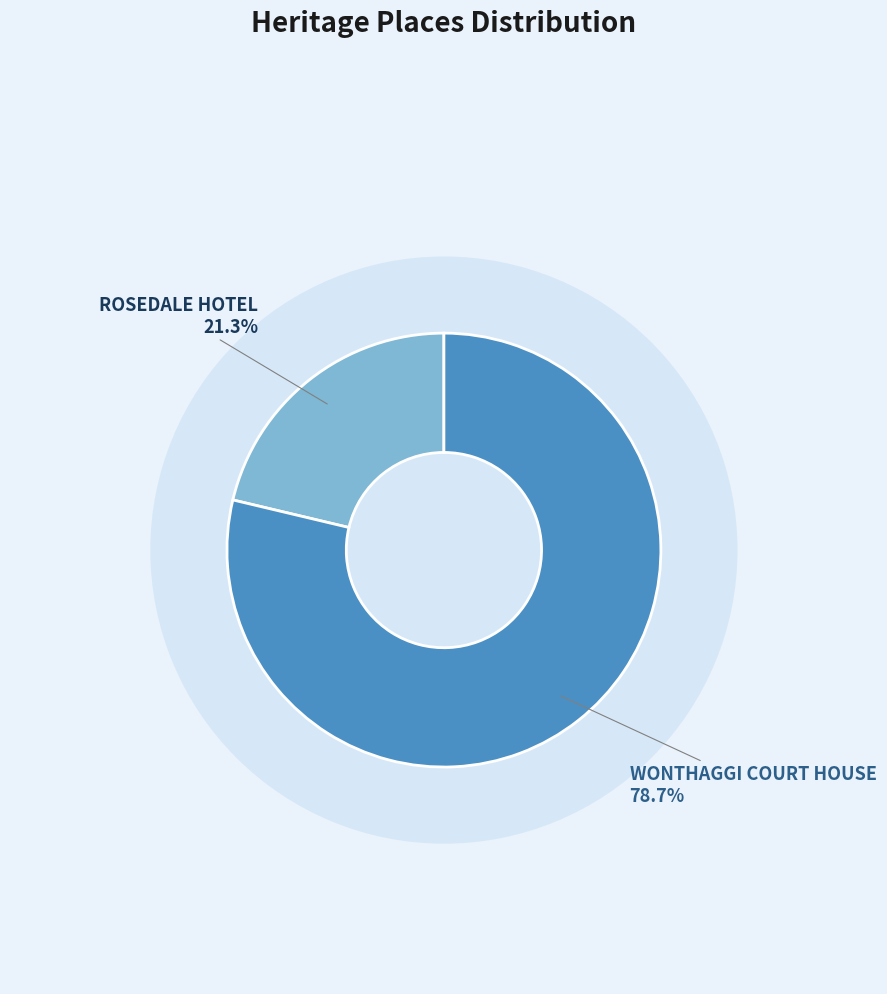

Which category has the smallest portion of the pie?

ROSEDALE HOTEL